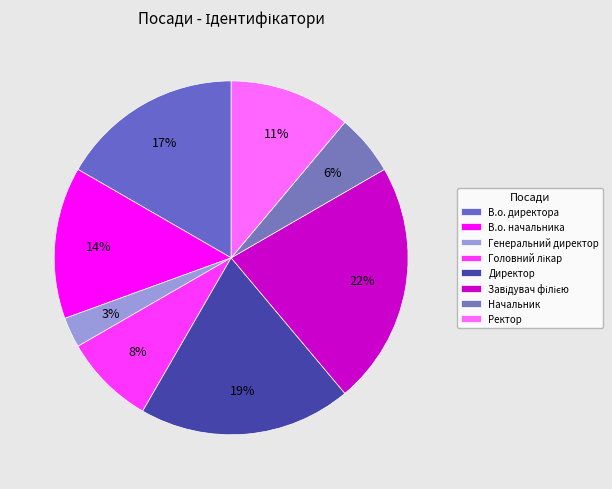

To the nearest percent, what is the difference between the largest and smallest slice percentages?

19%